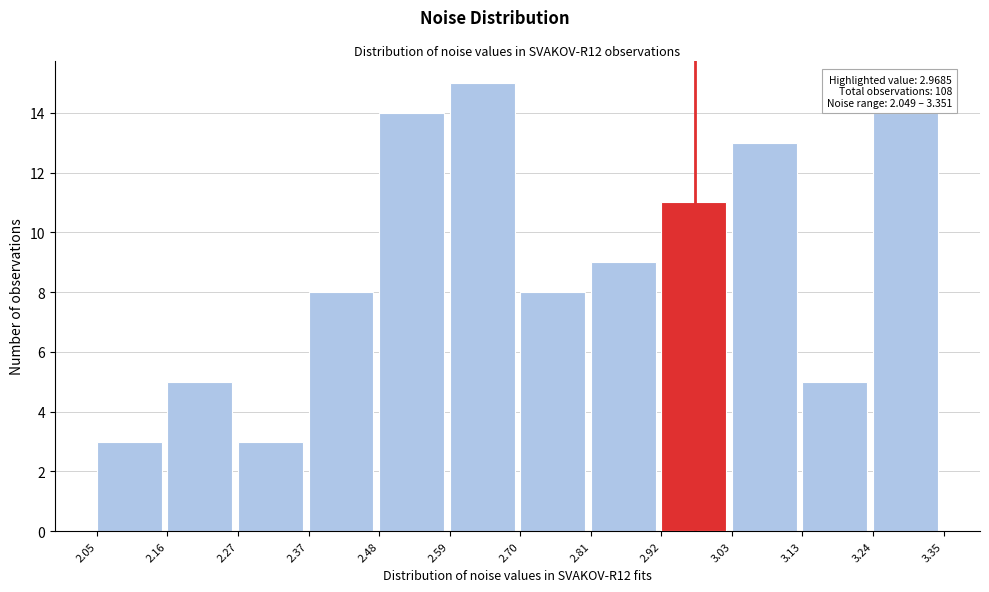

Over which range of the x-axis is the bar tallest?

2.59 to 2.70